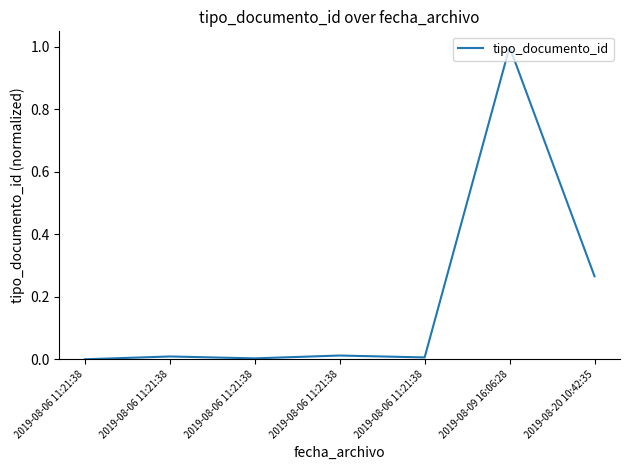

Is it true that the value at 2019-08-06 11:21:38 is 0.0?

False